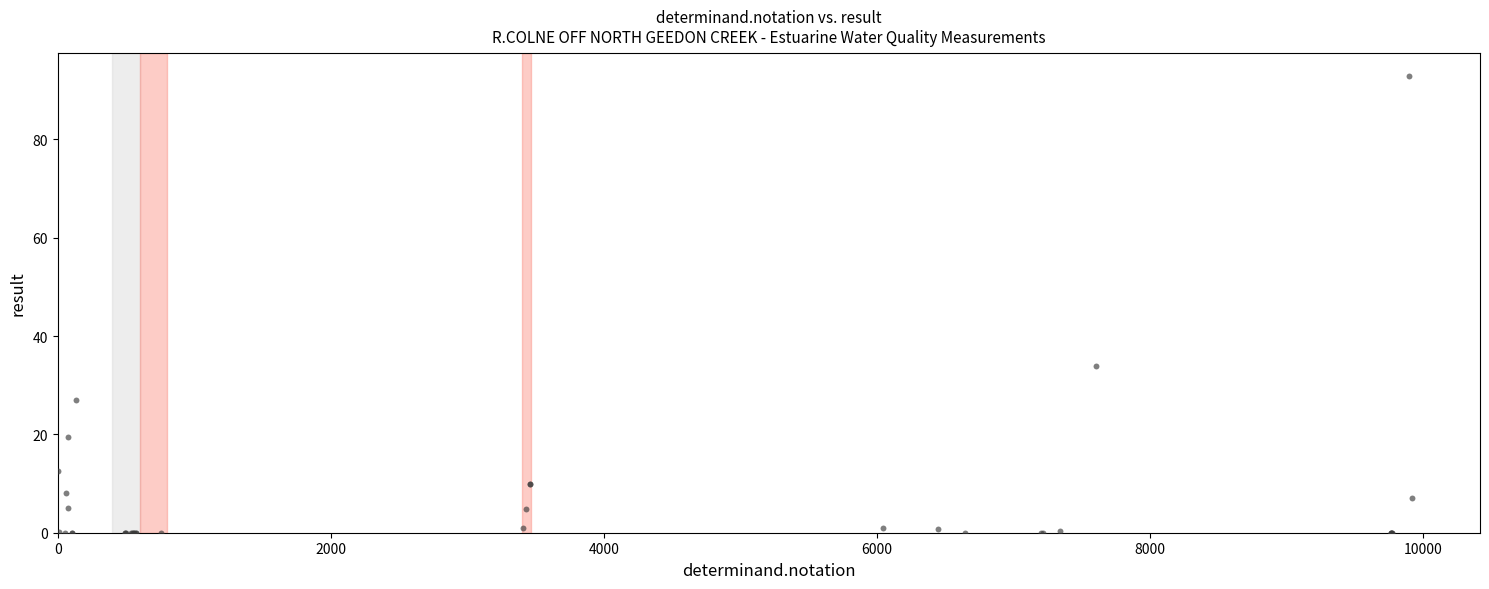

What Y value in the scatter plot is closest to 46?

33.9